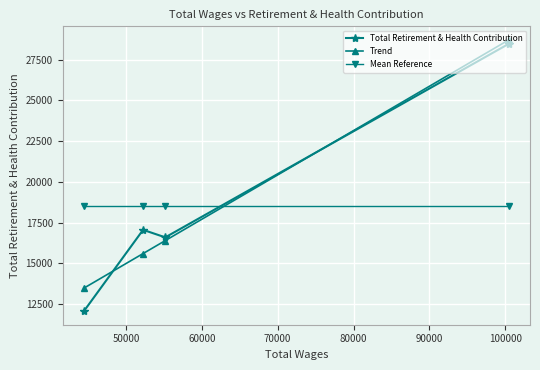

What are all the series names shown in the legend?

Total Retirement & Health Contribution, Trend, Mean Reference